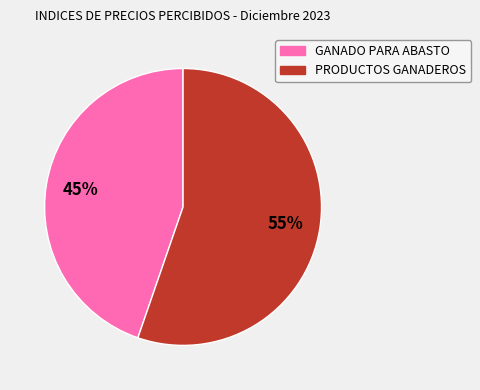

True or false: PRODUCTOS GANADEROS accounts for 44% of the total.

False